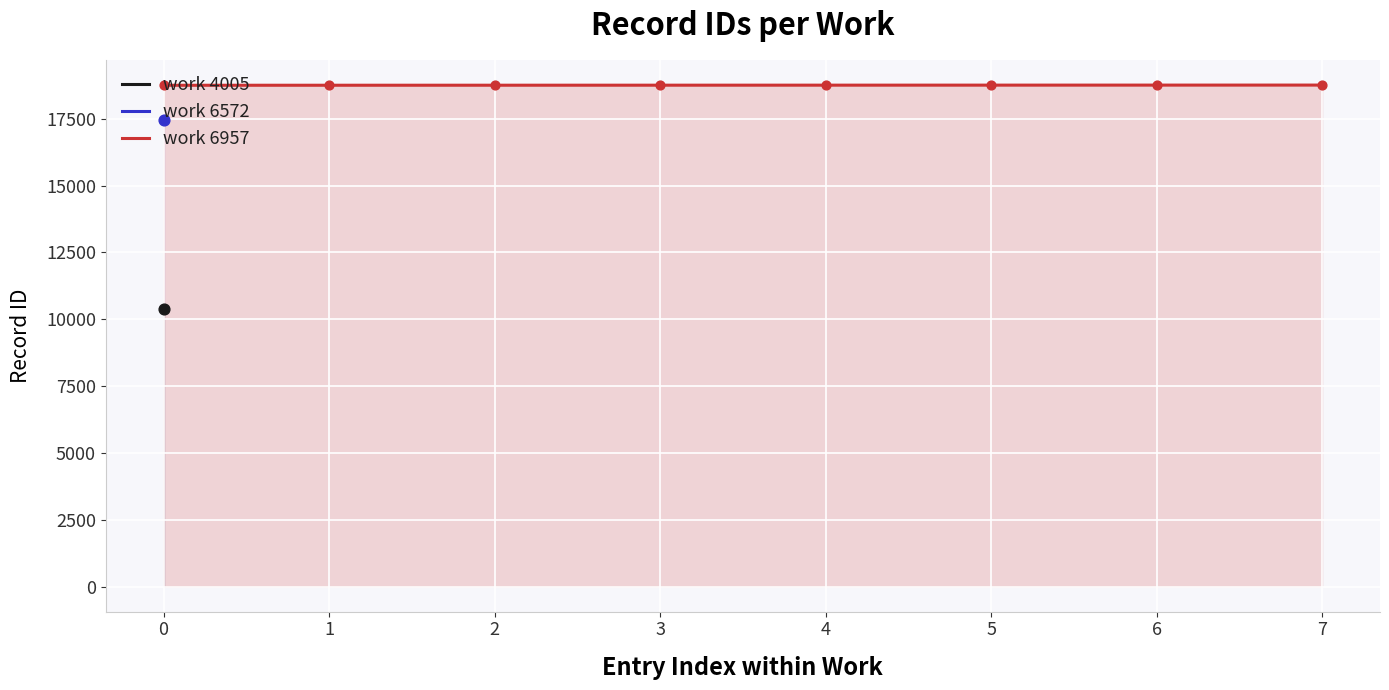

The value of work 6957 at 2 is 7485. True or false?

False